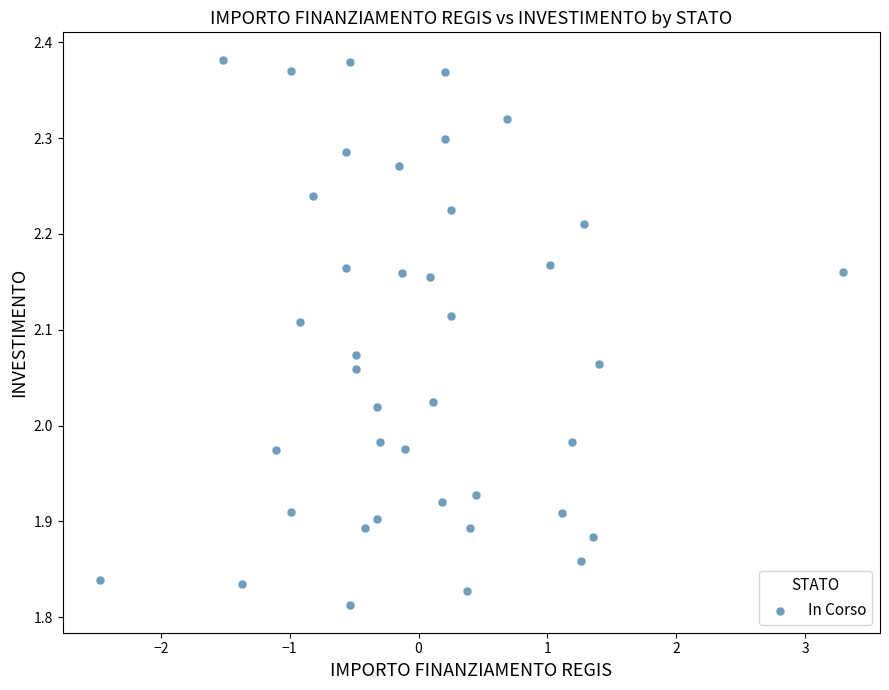

What is the range of X values (max minus min)?

5.8